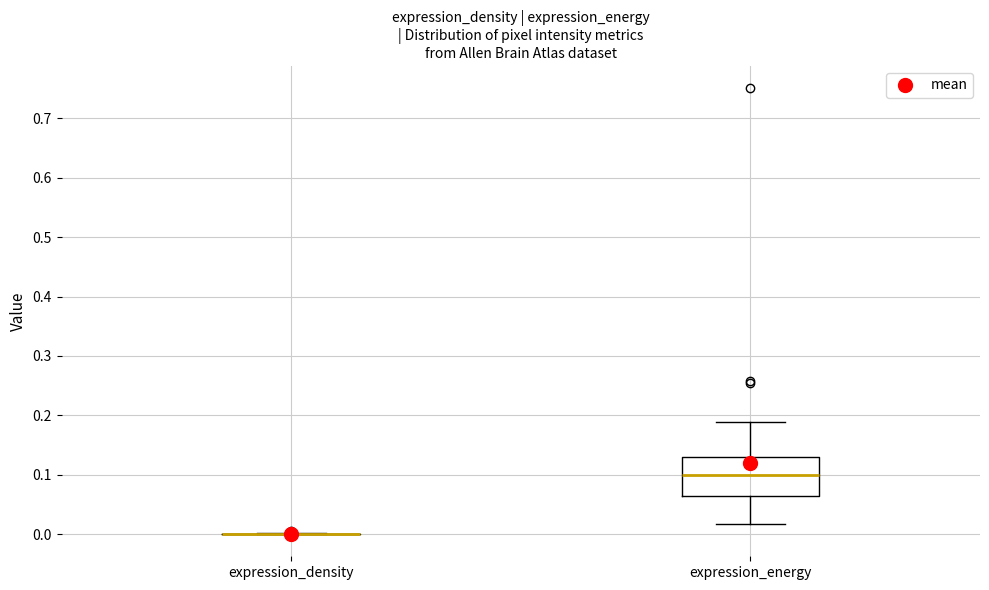

Reading left to right, read every box against the y-axis: the position of its median line, the range the box covers, and the ends of its whiskers. The values are not printed on the chart, so give them approximately, as read against the axis.

expression_density: box collapsed to a line at 0.00, whiskers 0.00 to 0.00
expression_energy: median 0.10, box 0.06 to 0.13, whiskers 0.02 to 0.19